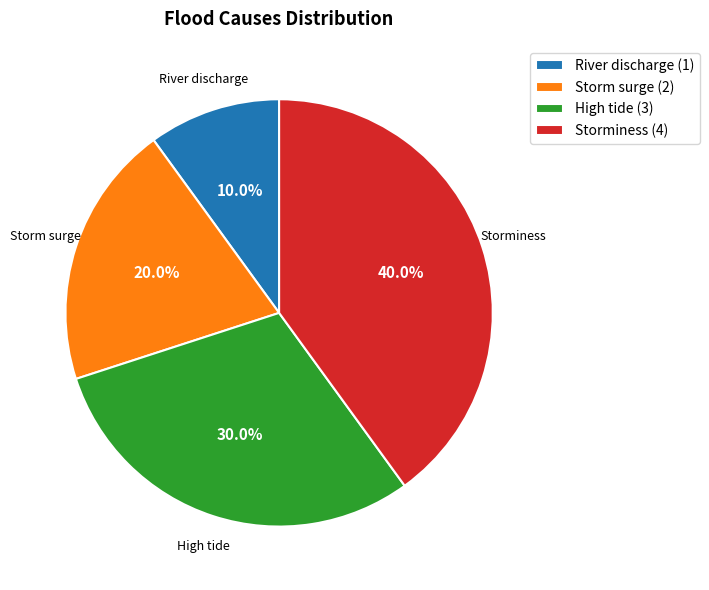

Which category has the biggest portion of the pie?

Storminess